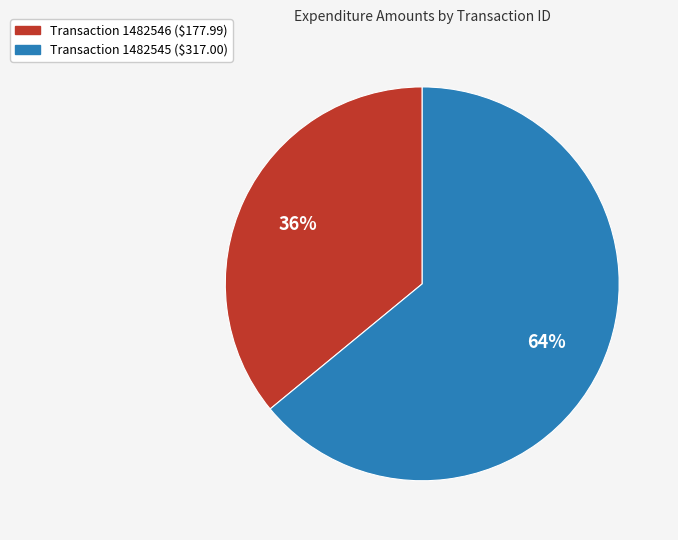

Is there any slice that represents more than half of the pie?

Yes